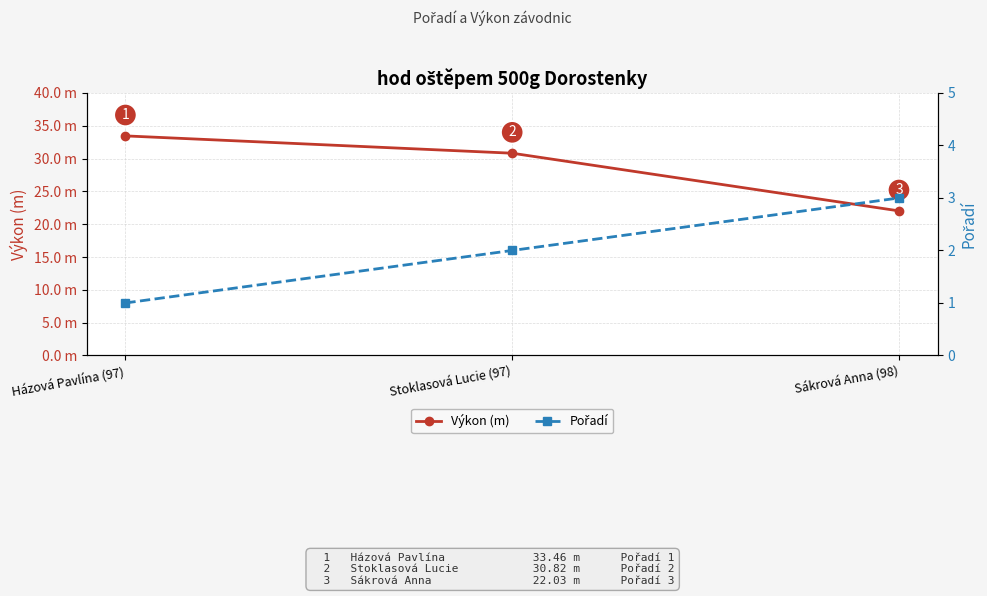

Reading left to right, extract all data points from this chart.

Výkon (m): 33.5	30.8	22.0
Pořadí: 1.0	2.0	3.0